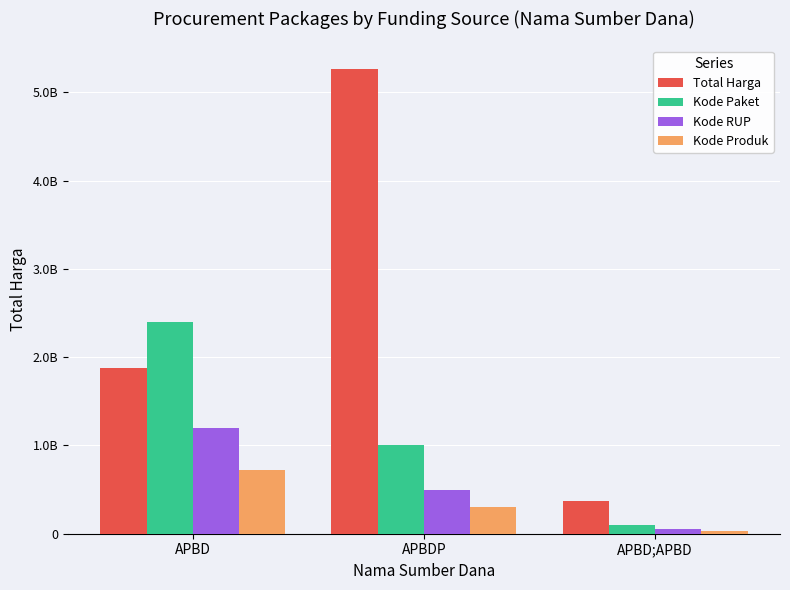

What is the maximum value for Kode RUP?

1200000000